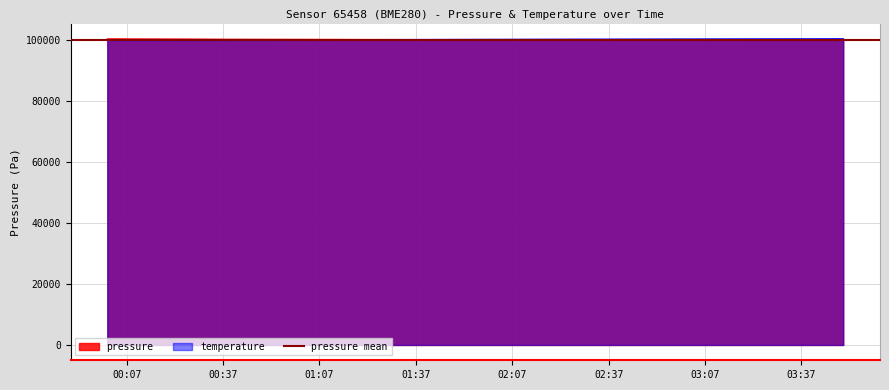

What is the spread (max minus min) of values at 03:02?

312.8